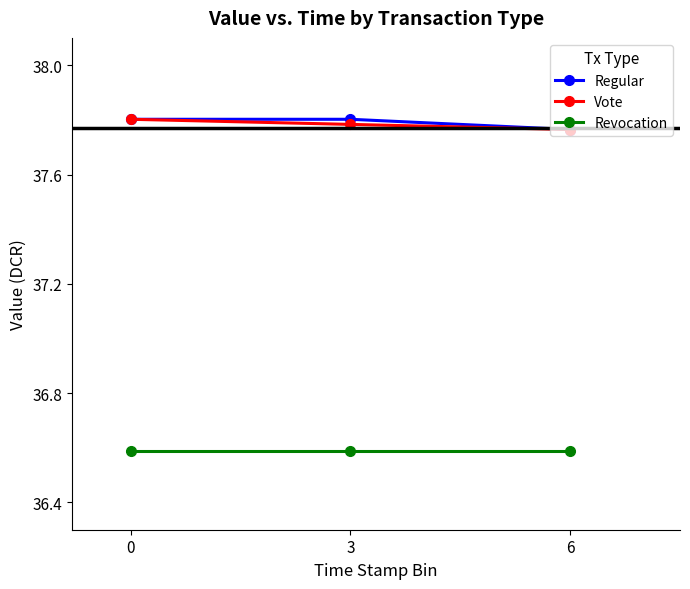

What is the minimum value for Revocation?

36.6